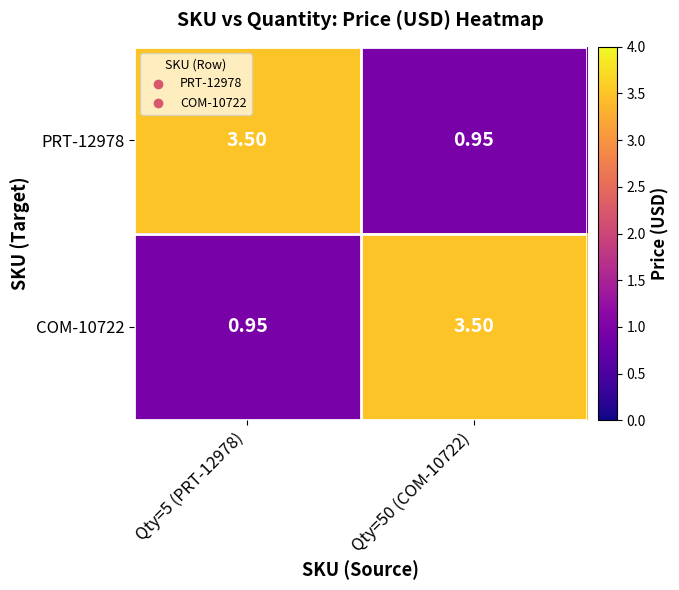

How many distinct data groups are displayed?

2